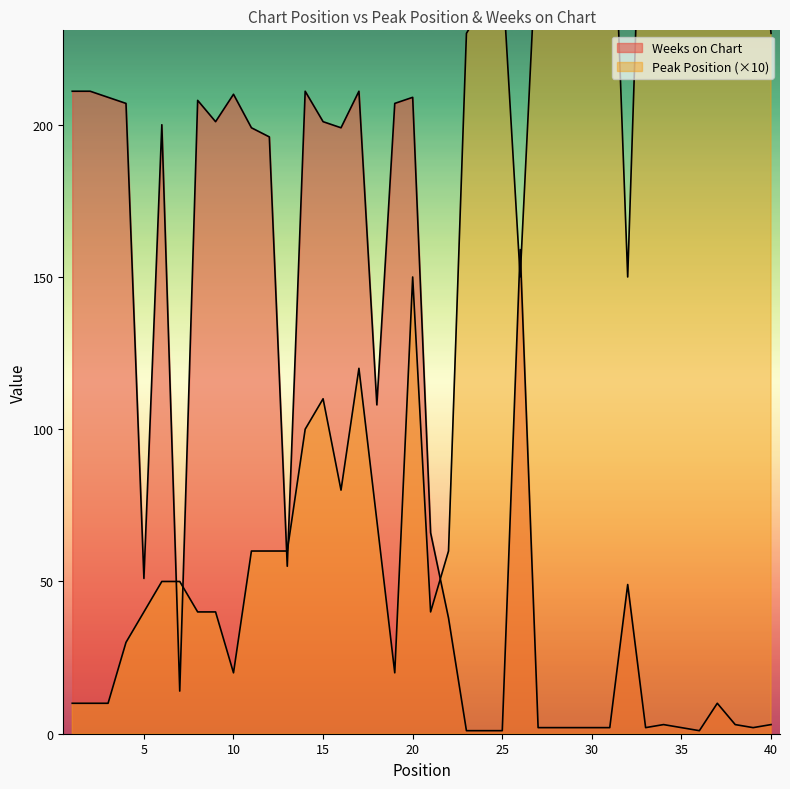

Which label corresponds to the largest value in the chart?

38